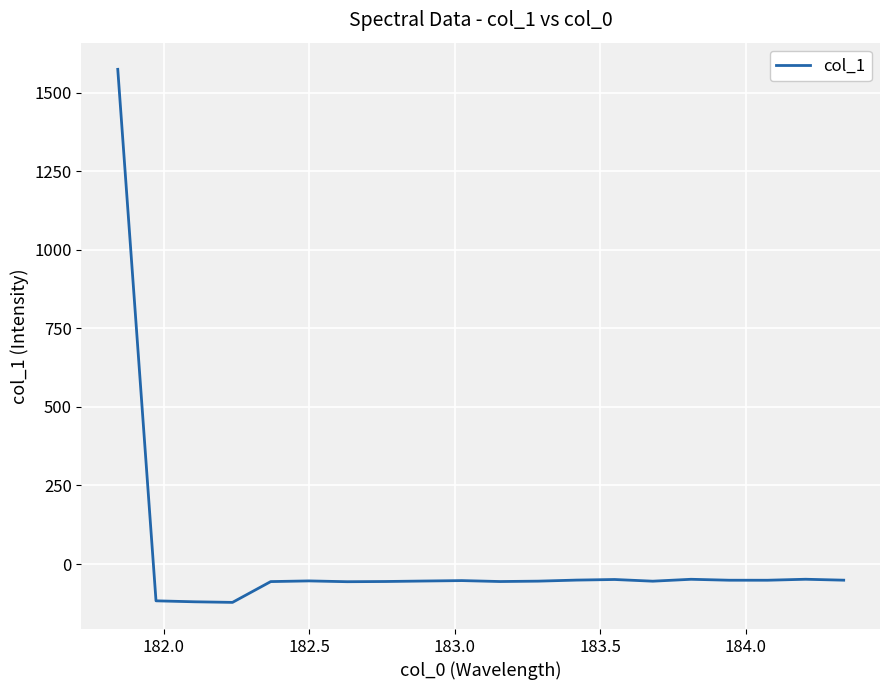

What is the difference between the maximum and minimum values?

1696.2